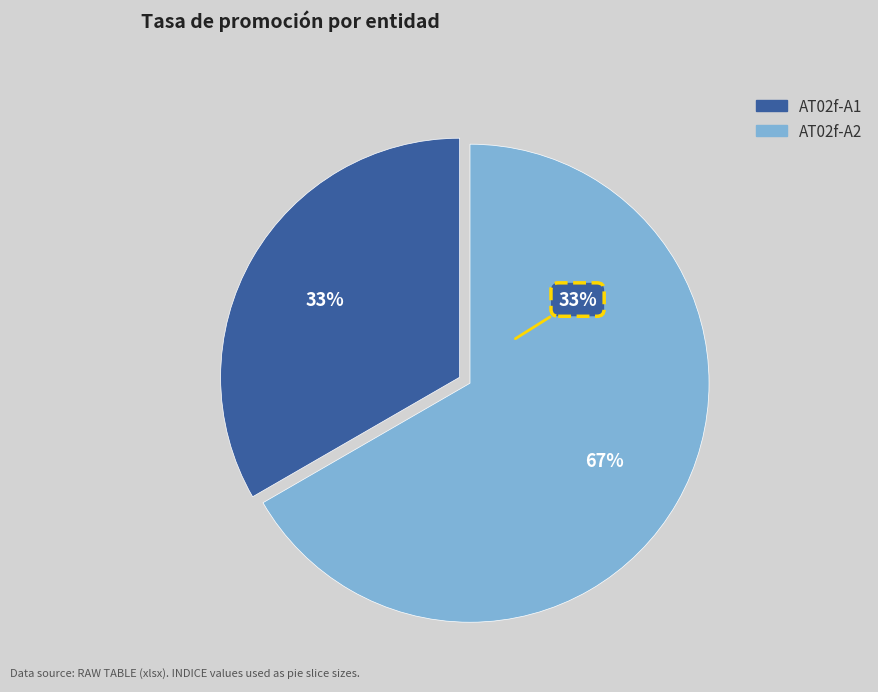

What percentage is the AT02f-A1 Tasa de promoción por entidad slice, to the nearest percent?

33%